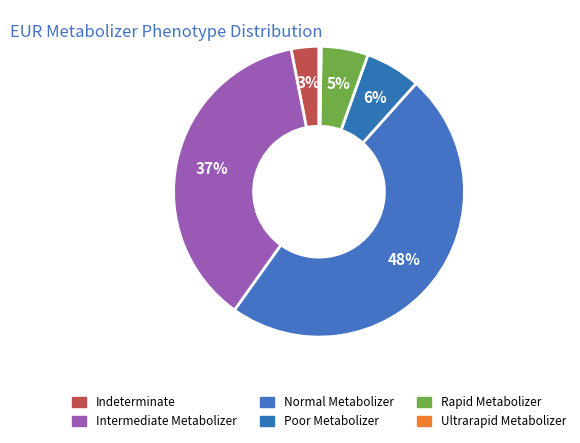

Between Poor Metabolizer and Intermediate Metabolizer, which is larger?

Intermediate Metabolizer